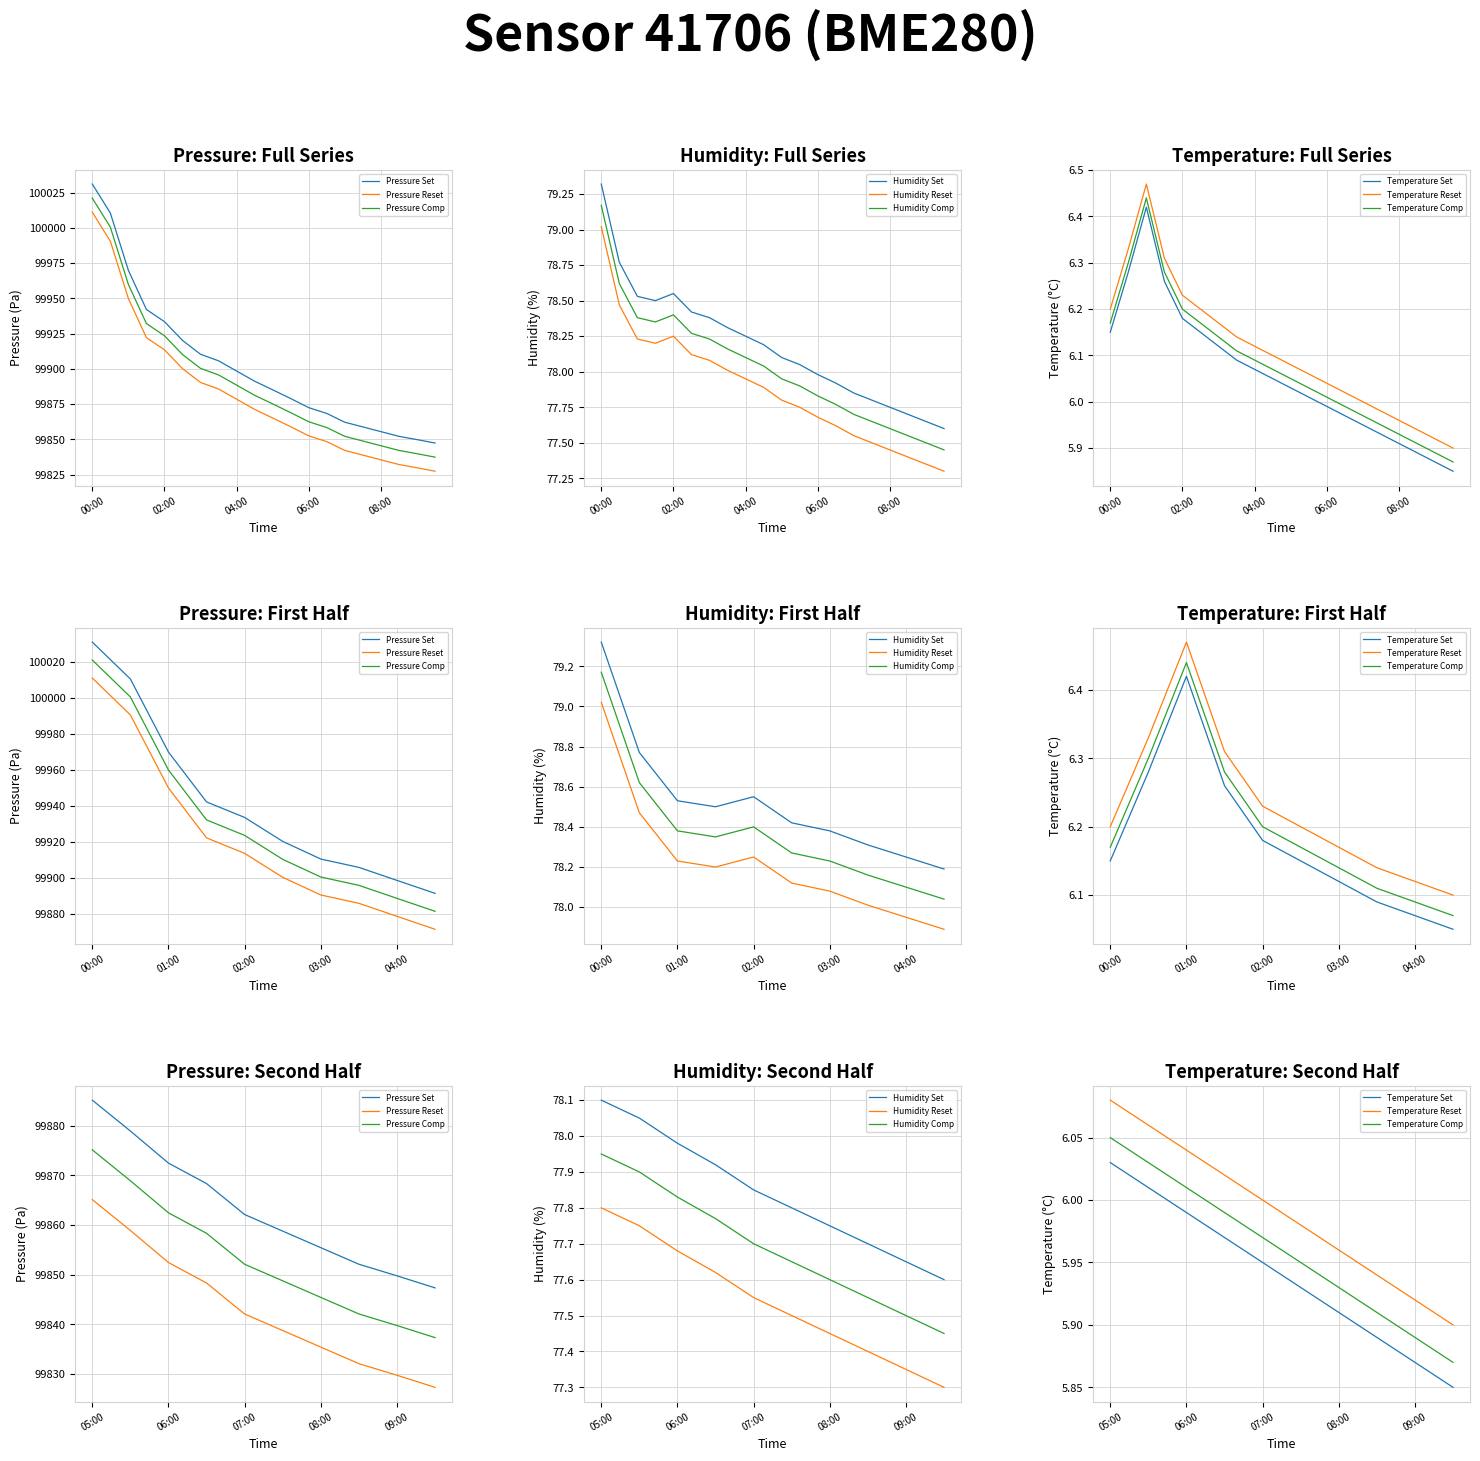

True or false: temperature and humidity intersect in this chart.

False